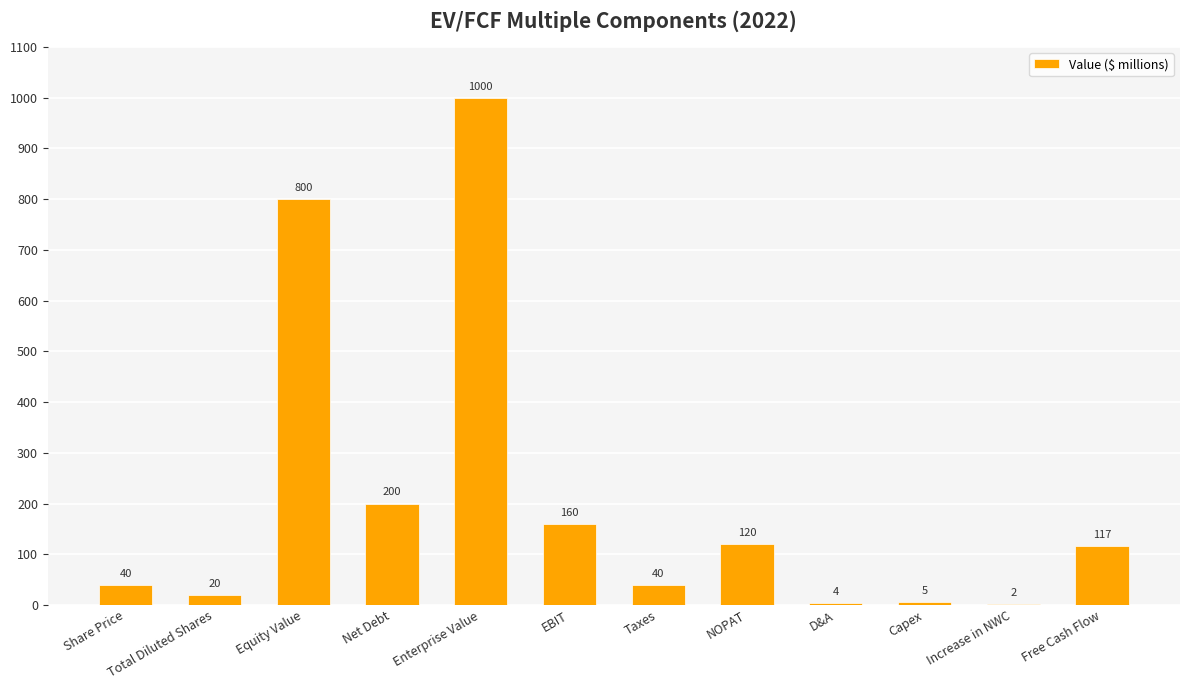

What is the average value?

209